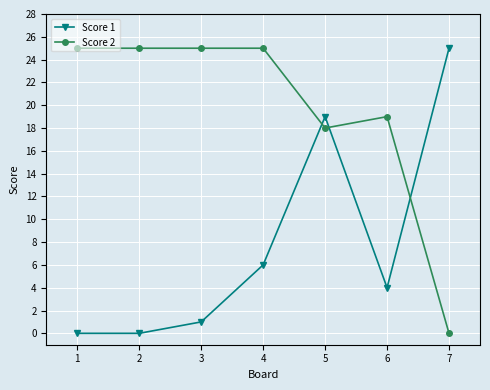

Between which two adjacent categories do Score 2 and Score 1 first intersect?

4 and 5